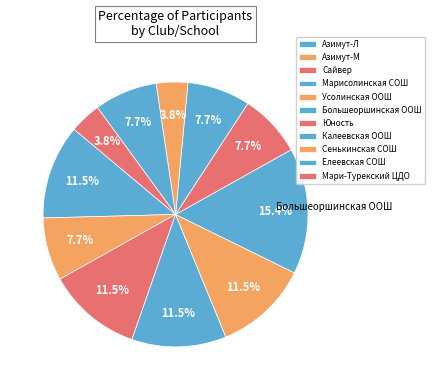

How many segments does this pie chart have?

11